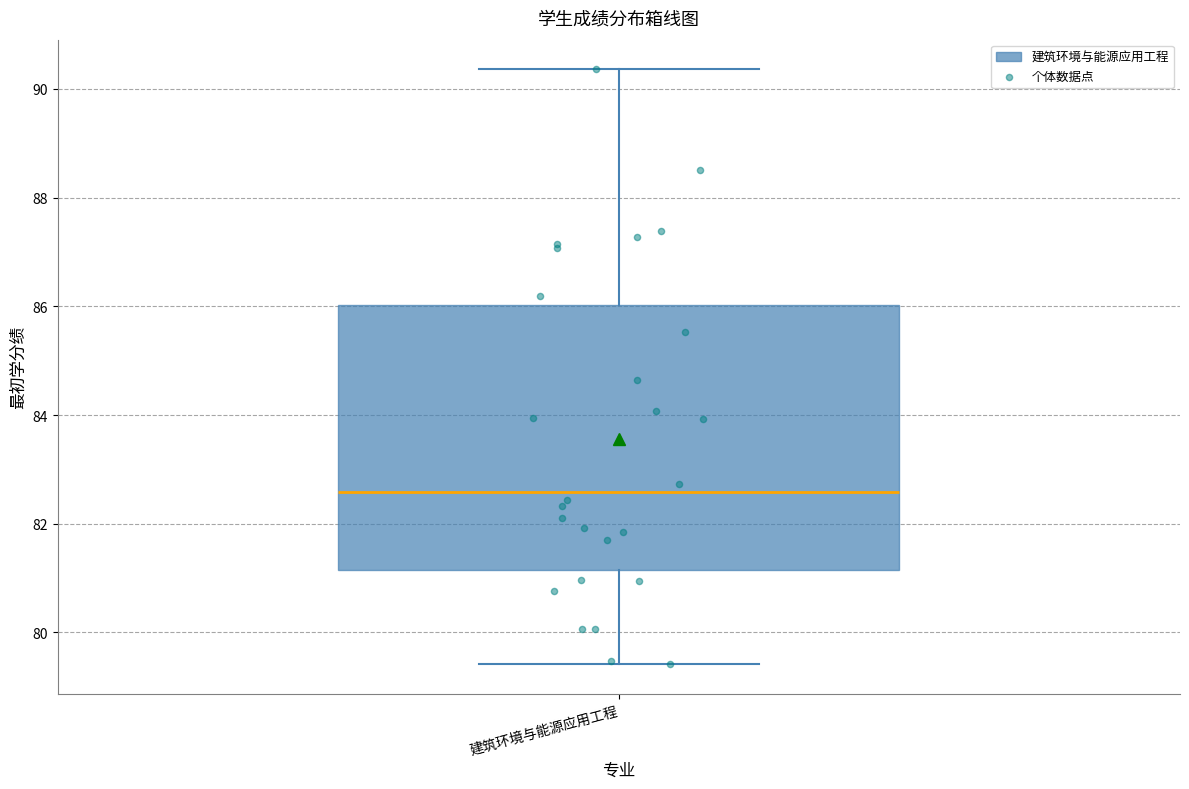

Where does the median line of the box for 建筑环境与能源应用工程 sit on the y-axis? The values are not printed on the chart, so give them approximately, as read against the axis.

82.6